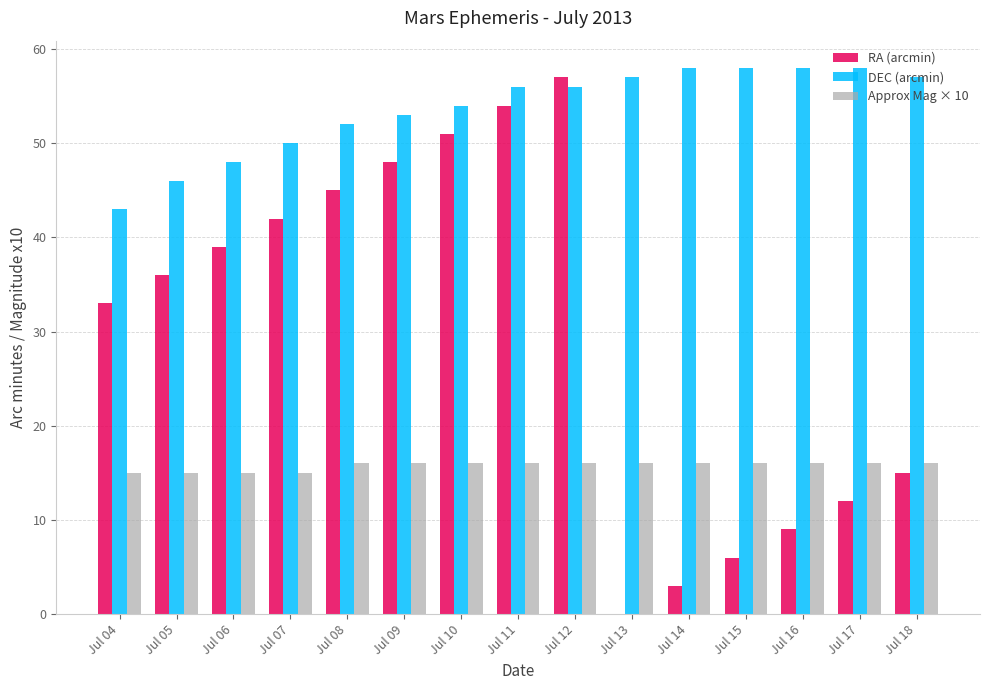

How many categories are shown in the chart?

15